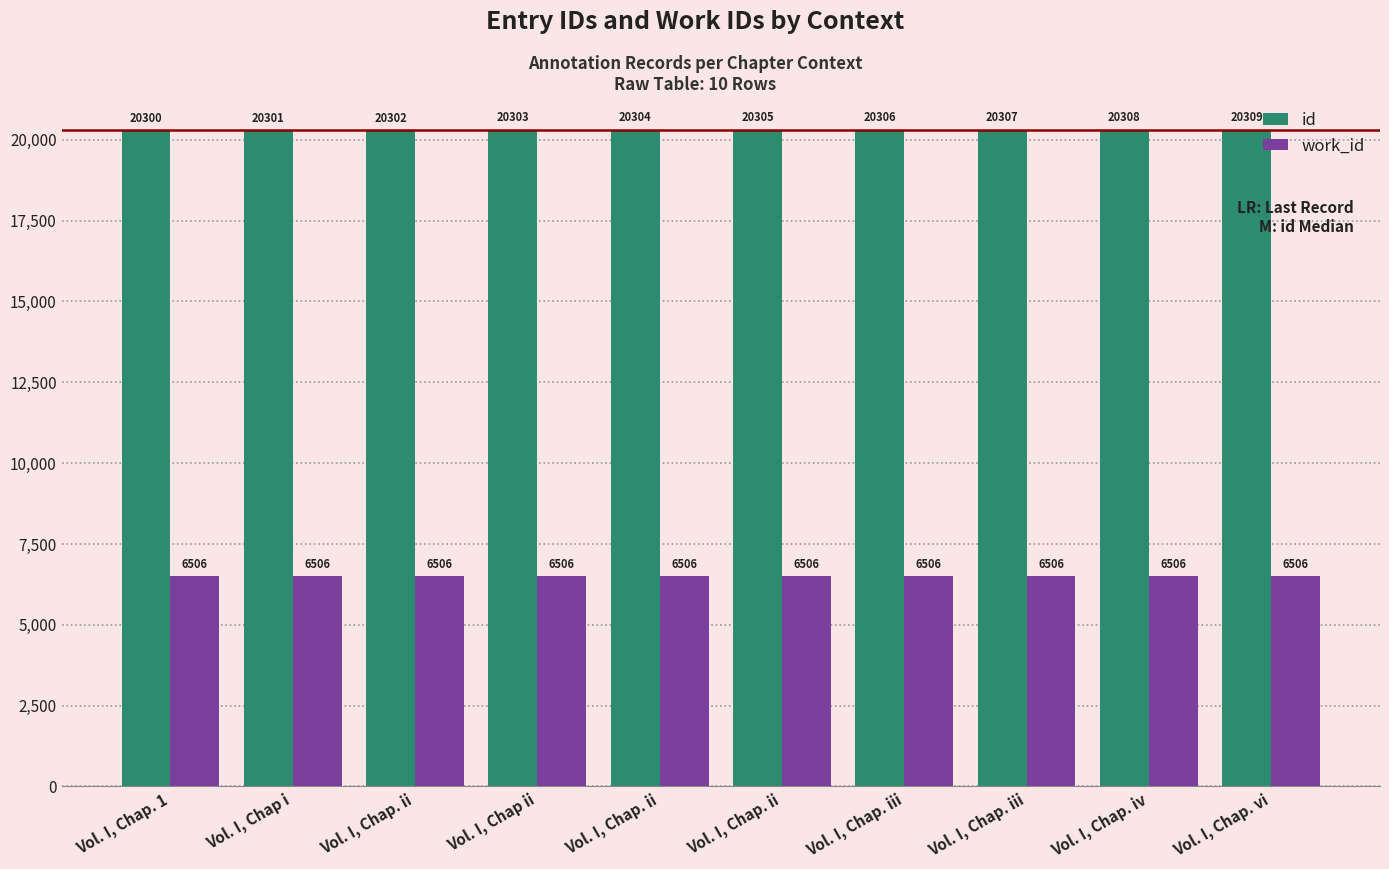

Which series has the largest total across all categories?

id